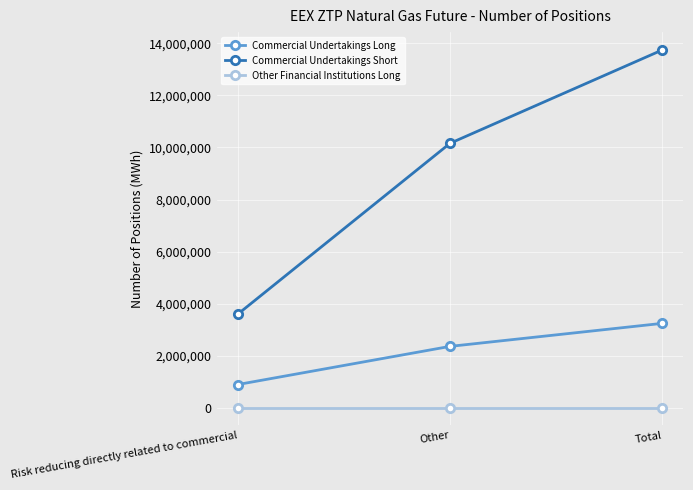

How many distinct data groups are displayed?

3